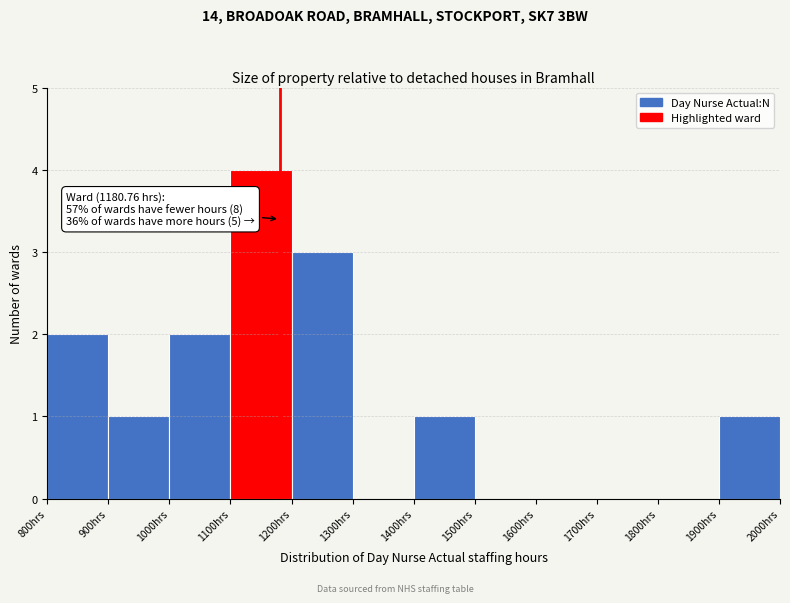

Over which range of the x-axis is the bar tallest?

1100 to 1200